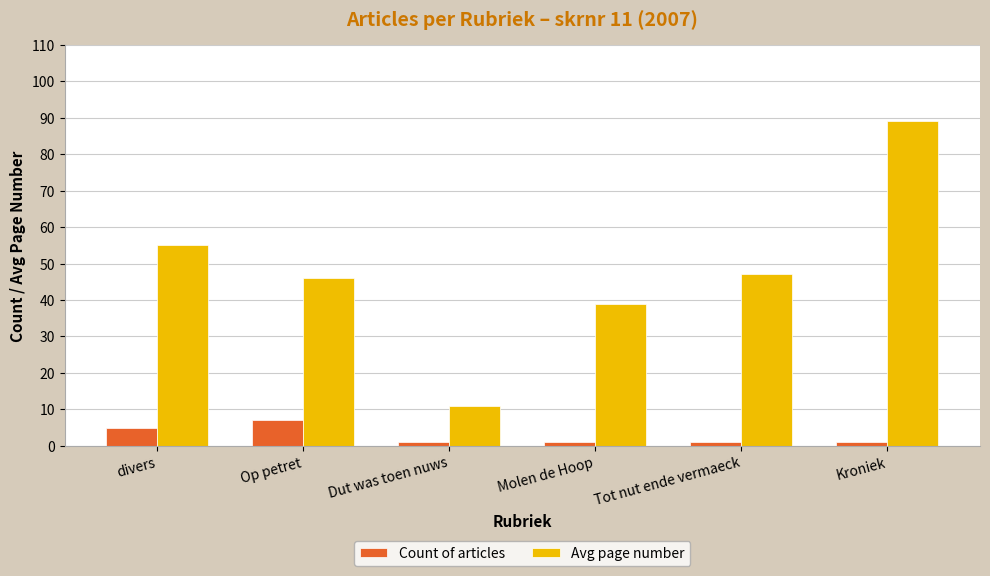

What is the maximum value for Avg page number?

89